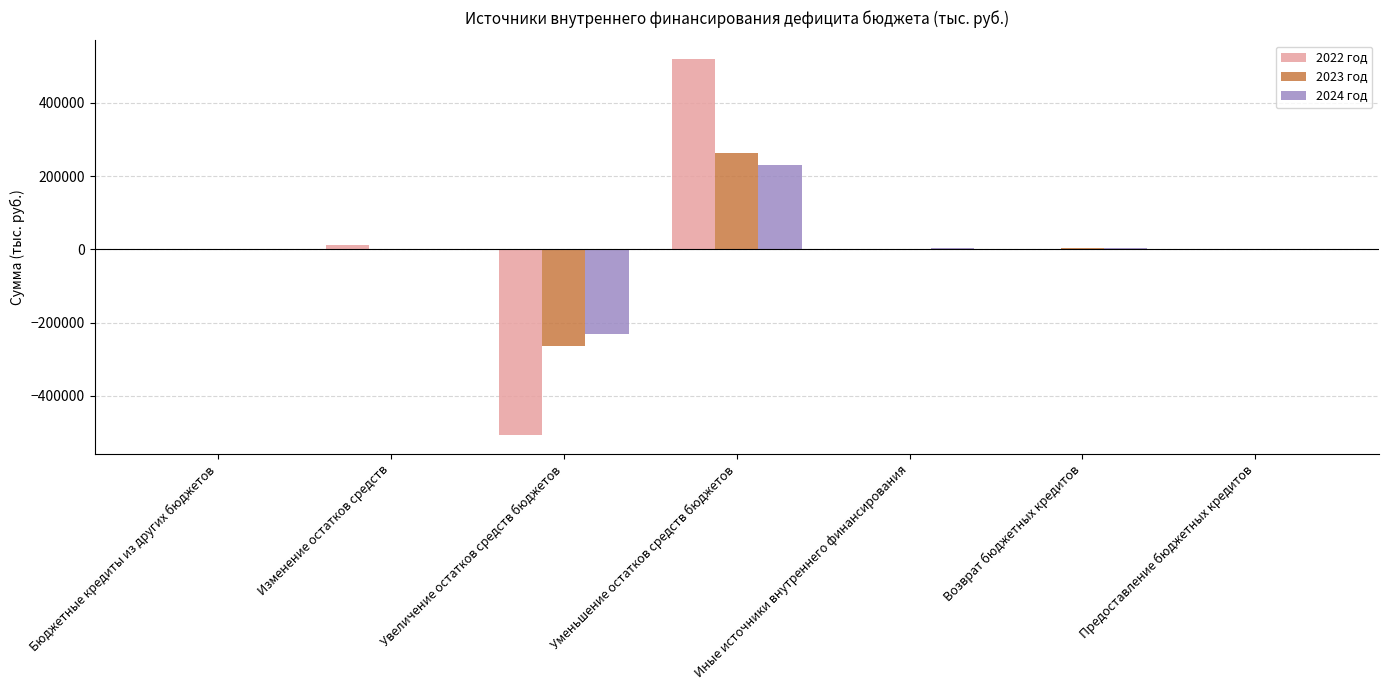

What is the sum of all 2022 год values?

24792.7